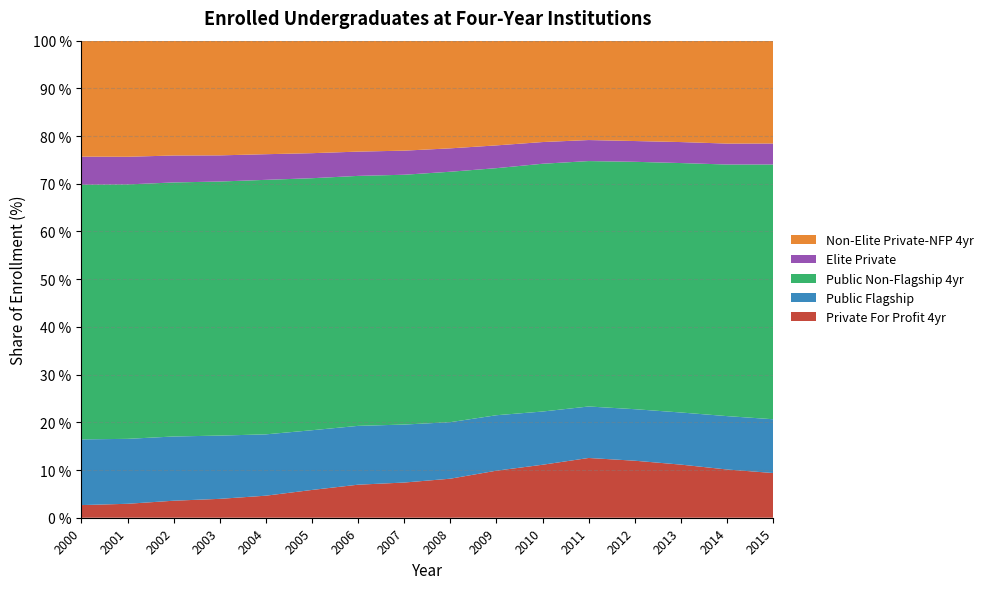

Reading right to left, extract all data points from this chart.

Private For Profit 4yr: 2015=990.3	2014=1061.1	2013=1175.1	2012=1261.2	2011=1302.2	2010=1103.6	2009=923.6	2008=737.6	2007=641.5	2006=588.5	2005=480.8	2004=370.0	2003=306.5	2002=265.9	2001=210.8	2000=187.9
Public Flagship: 2015=1191.1	2014=1174.0	2013=1153.1	2012=1139.8	2011=1121.9	2010=1108.7	2009=1088.1	2008=1067.9	2007=1057.1	2006=1047.5	2005=1033.1	2004=1029.2	2003=1026.7	2002=1004.2	2001=982.1	2000=977.5
Public Non-Flagship 4yr: 2015=5642.2	2014=5533.9	2013=5518.8	2012=5472.3	2011=5348.1	2010=5161.4	2009=4848.9	2008=4731.5	2007=4554.2	2006=4451.9	2005=4360.3	2004=4271.4	2003=4123.1	2002=3971.4	2001=3847.6	2000=3788.0
Elite Private: 2015=465.1	2014=460.6	2013=464.3	2012=459.5	2011=458.1	2010=451.9	2009=446.7	2008=441.8	2007=439.2	2006=432.1	2005=433.1	2004=430.3	2003=424.3	2002=421.4	2001=418.3	2000=417.8
Non-Elite Private-NFP 4yr: 2015=2277.5	2014=2263.7	2013=2243.4	2012=2220.1	2011=2165.6	2010=2111.9	2009=2055.2	2008=2034.3	2007=2005.0	2006=1975.9	2005=1946.4	2004=1905.4	2003=1861.6	2002=1795.1	2001=1755.8	2000=1724.8